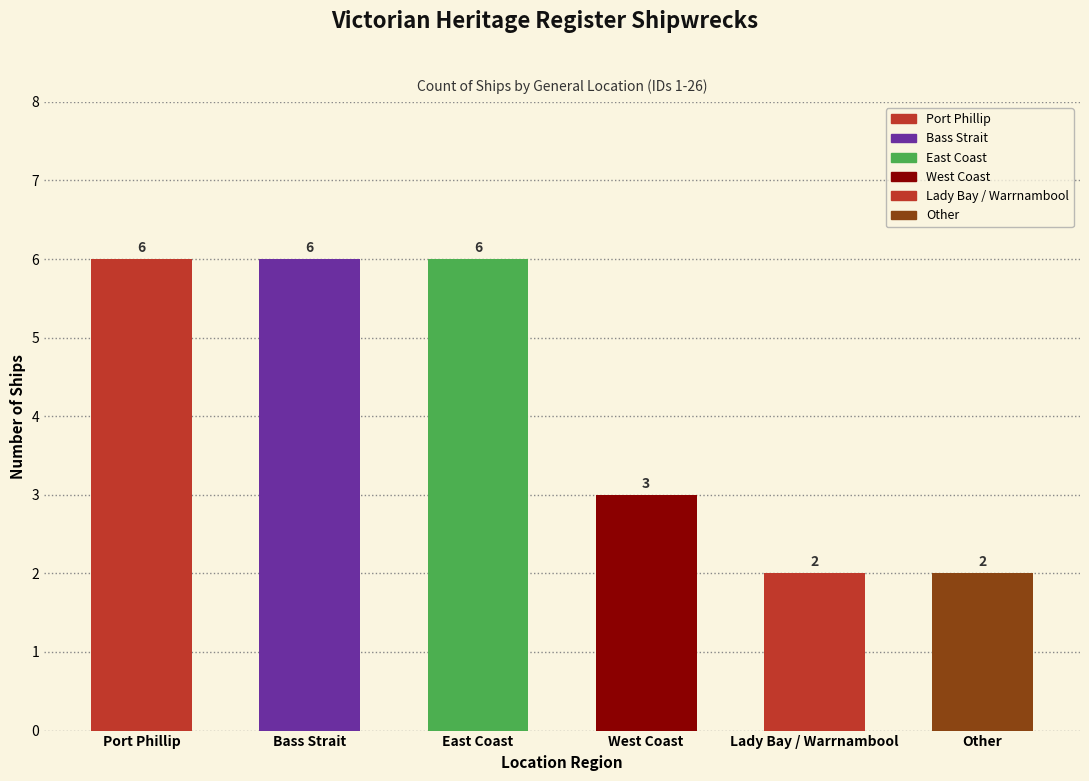

What is the change in value from Port Phillip to Lady Bay / Warrnambool?

-4